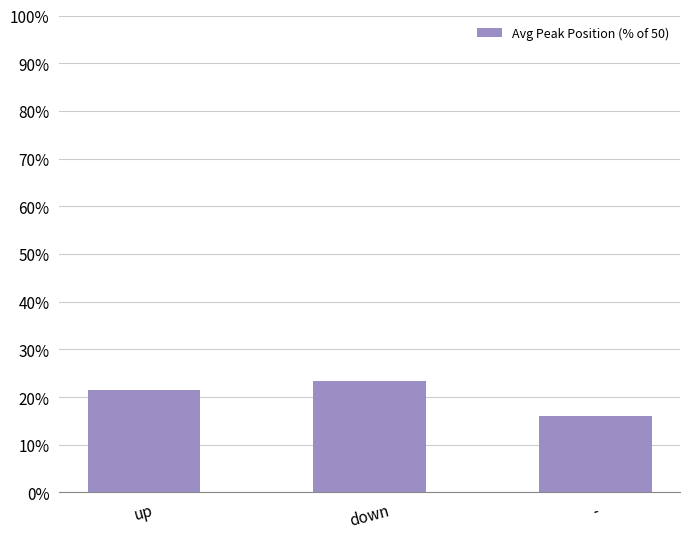

Which category has the highest value across all series?

down